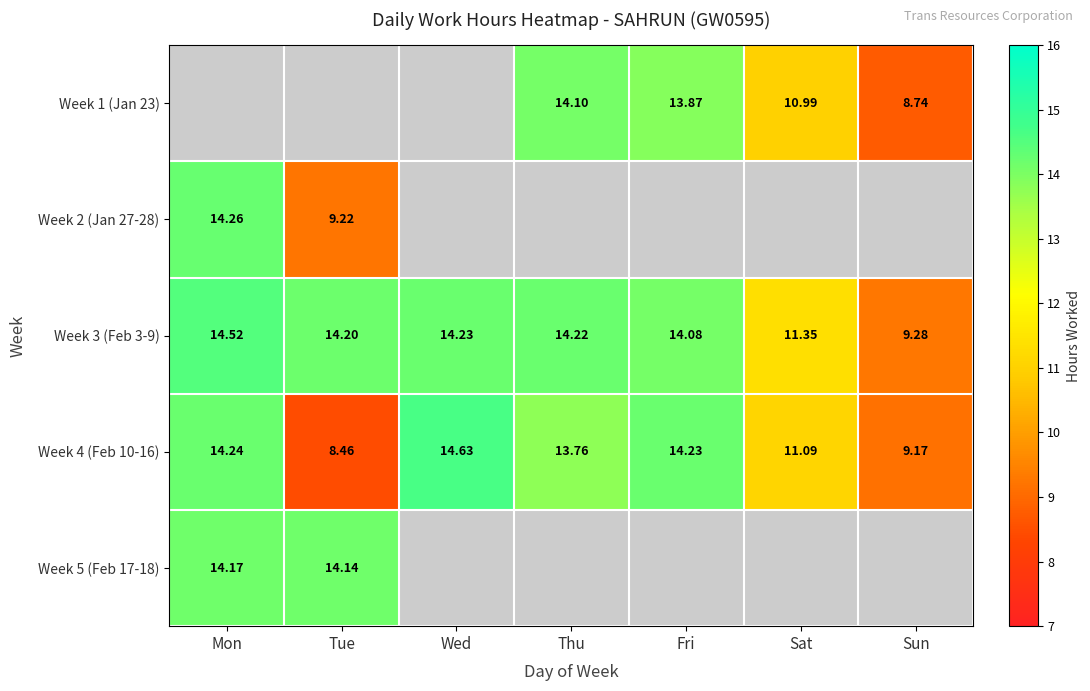

Is the value of Week 4 (Feb 10-16) at Thu greater than the value of Week 1 (Jan 23) at Sat?

Yes